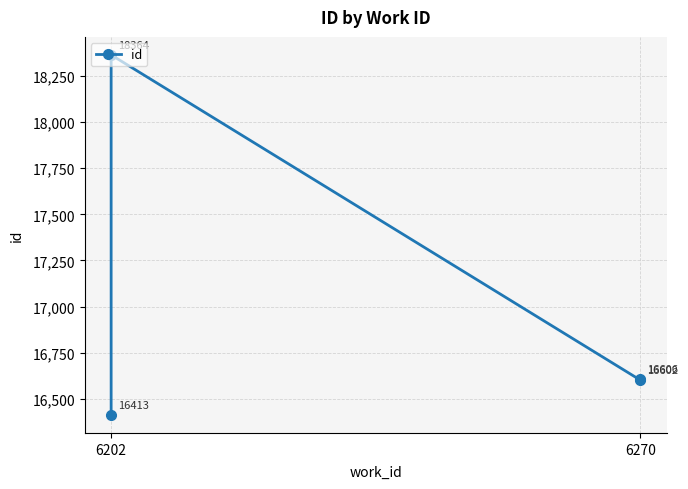

What is the average value?

16996